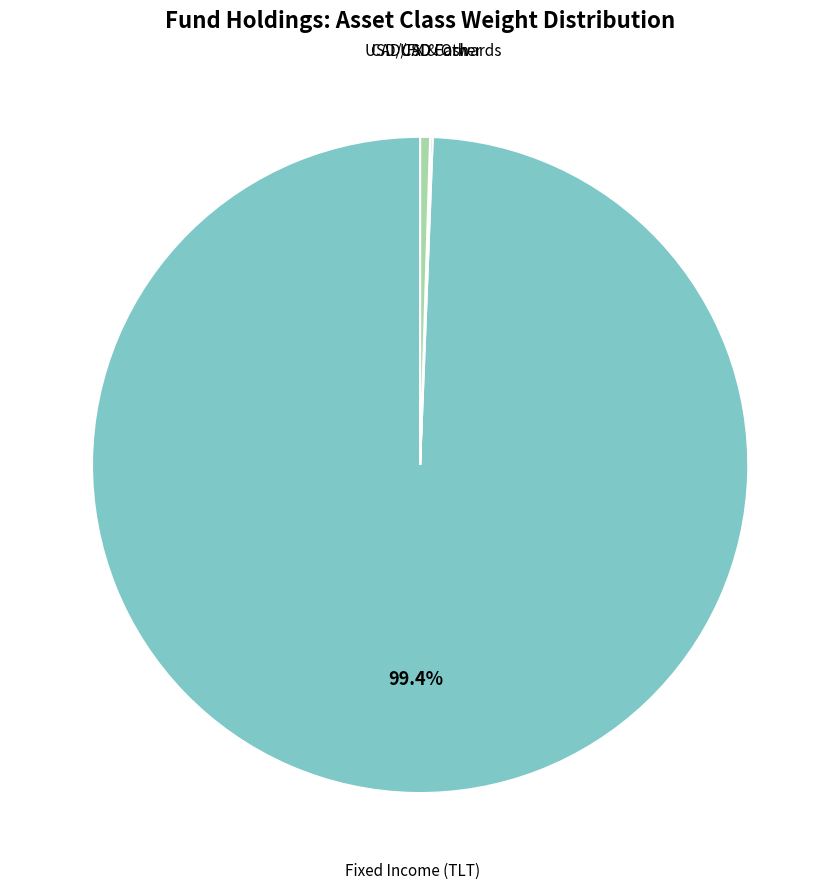

How many segments does this pie chart have?

4